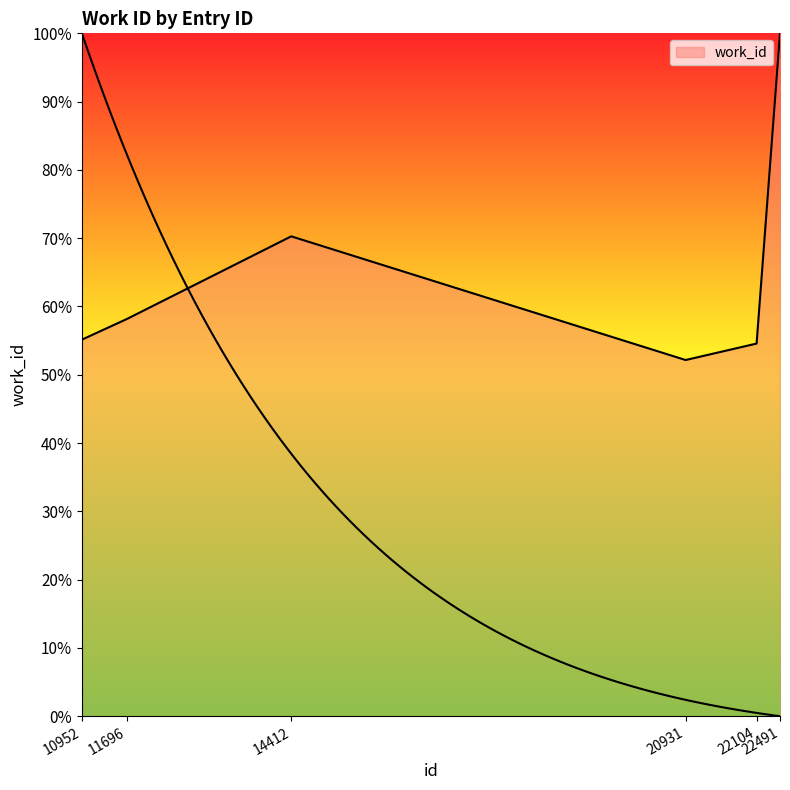

Reading right to left, list all the values displayed in this chart.

100.0	54.6	52.2	70.3	58.2	55.1